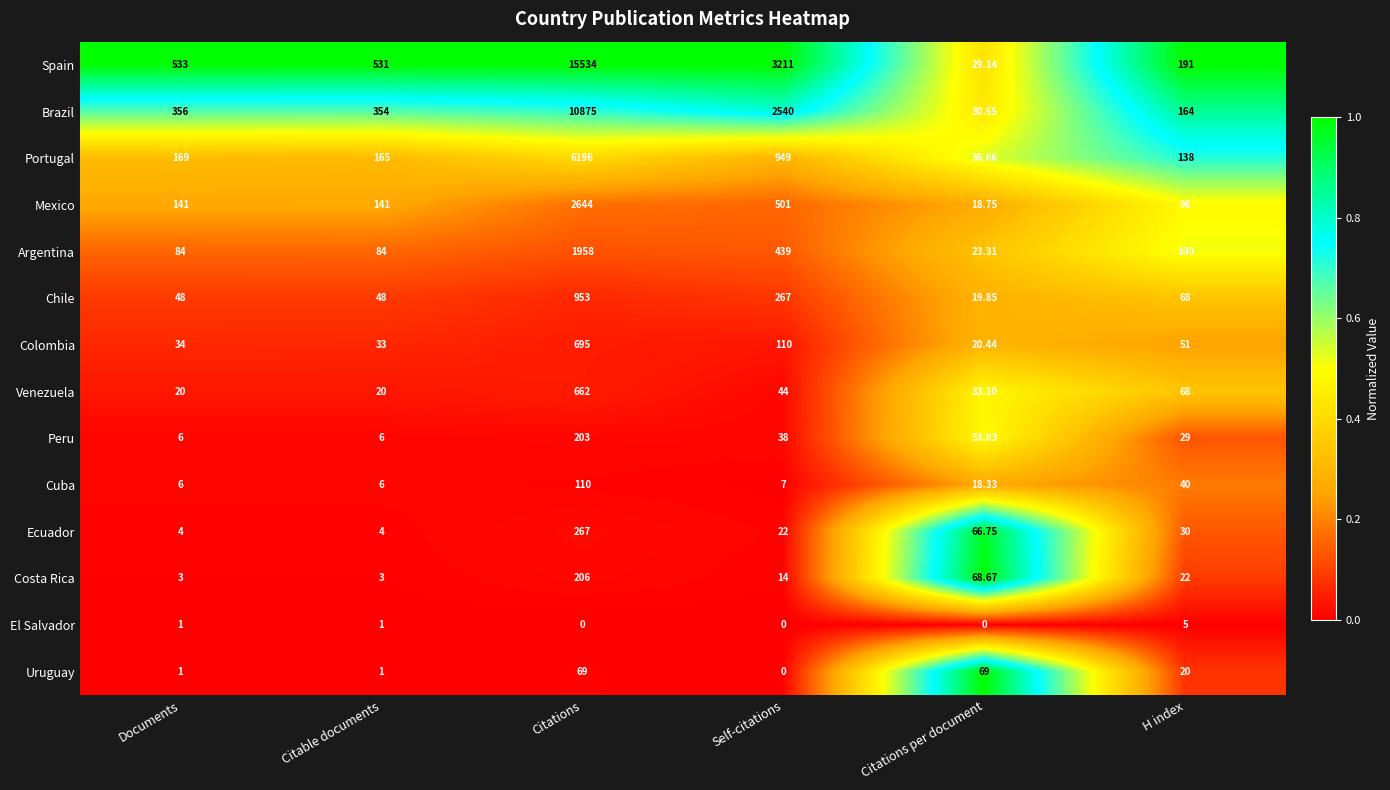

Which category has the highest value in the Mexico series?

Citations